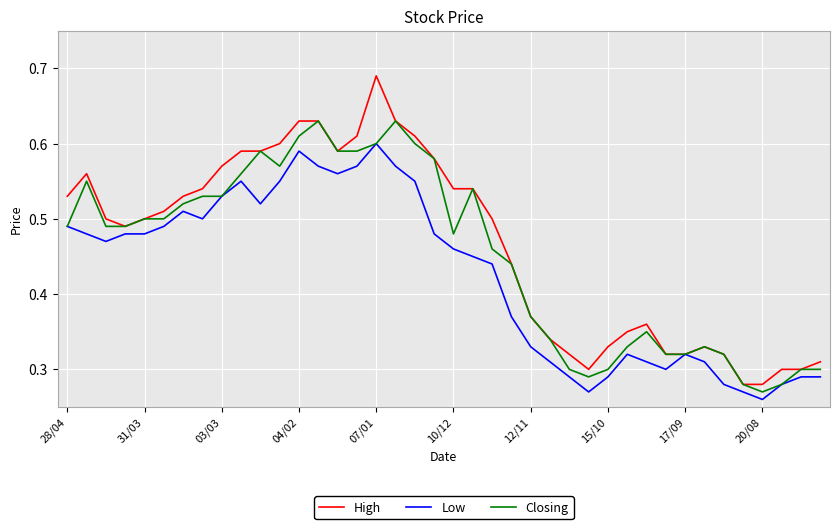

Which series has the widest spread of values?

High